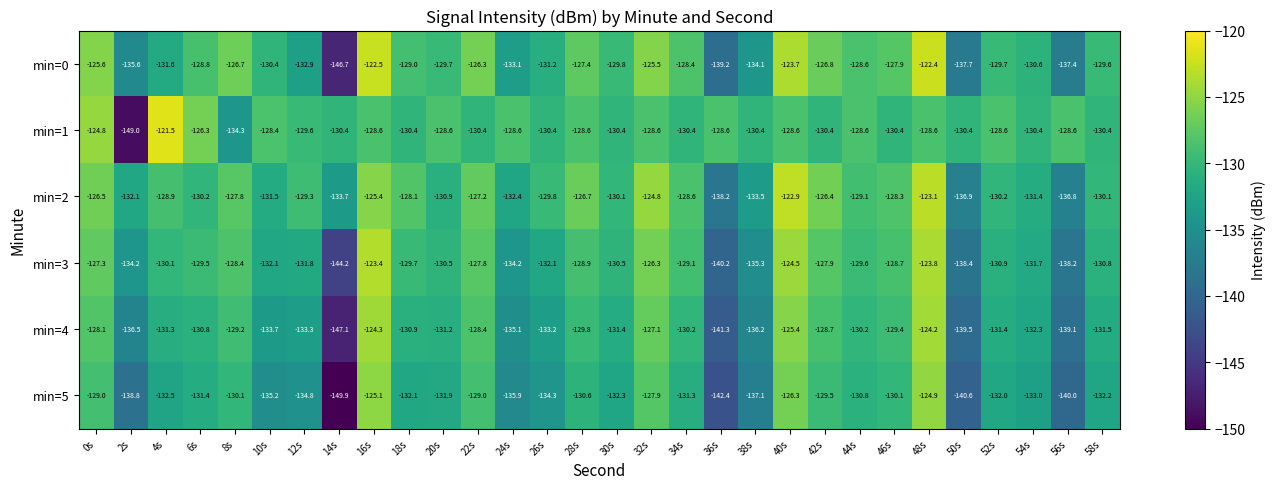

What is the greatest value displayed?

-121.5